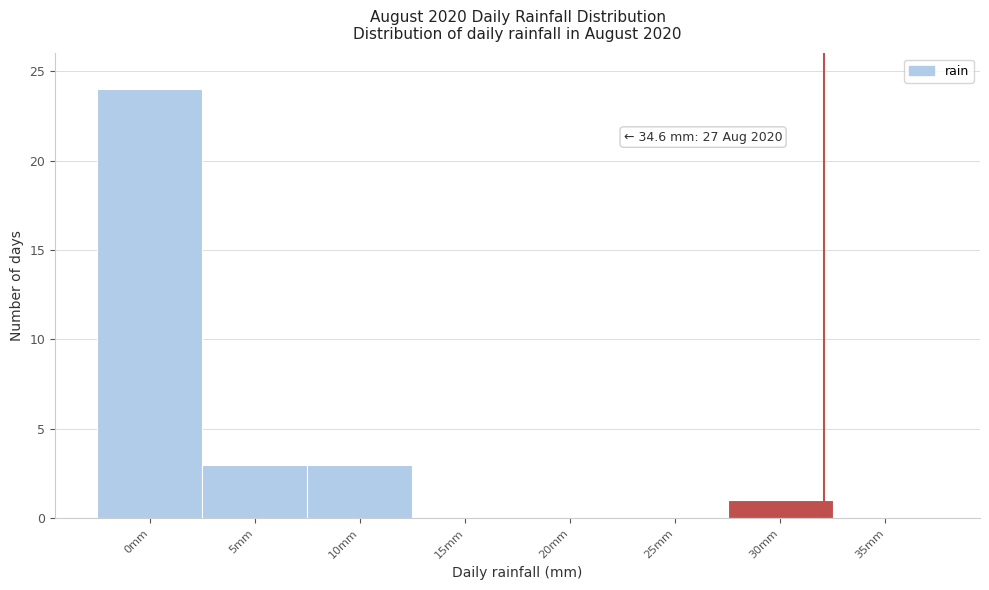

Reading left to right, transcribe all the data shown in this chart.

0mm=24	5mm=3	10mm=3	15mm=0	20mm=0	25mm=0	30mm=1	35mm=0